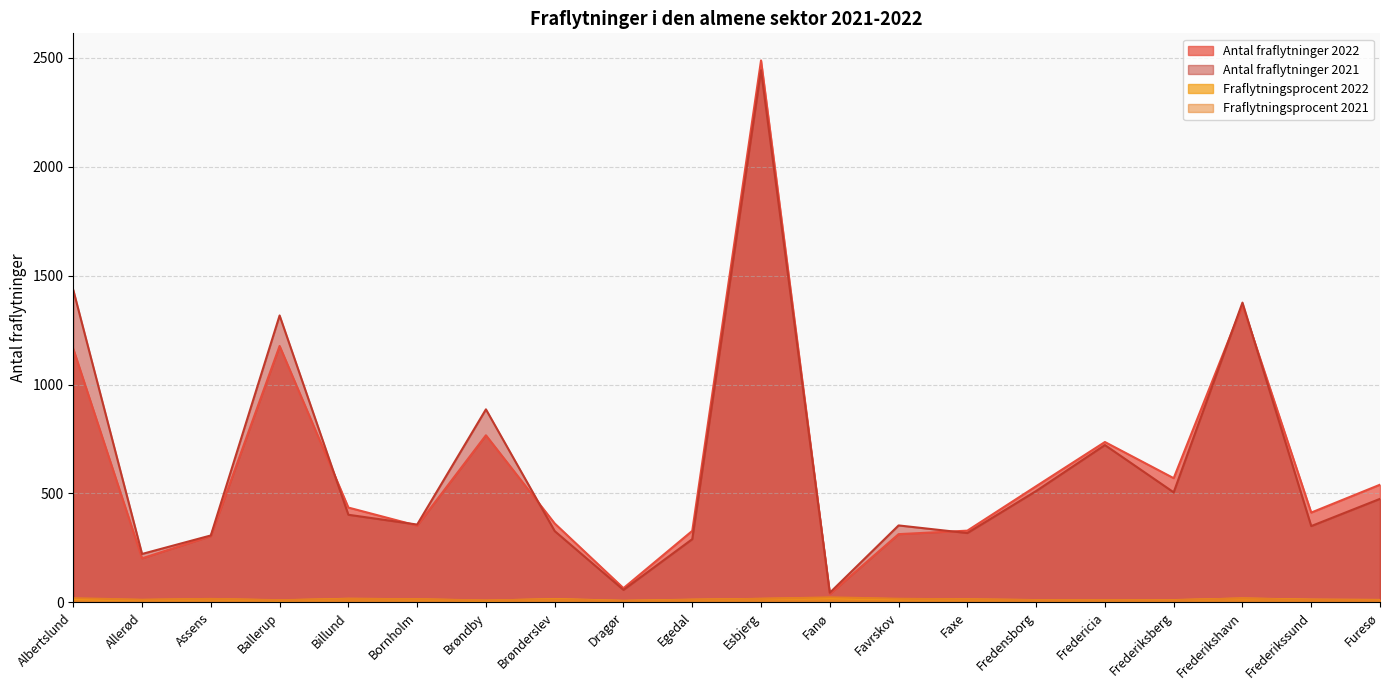

Read the Antal fraflytninger 2021 value at Favrskov.

353.0